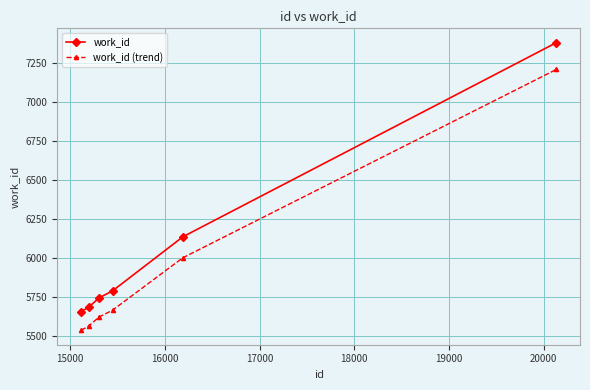

How many series are shown in this chart?

2